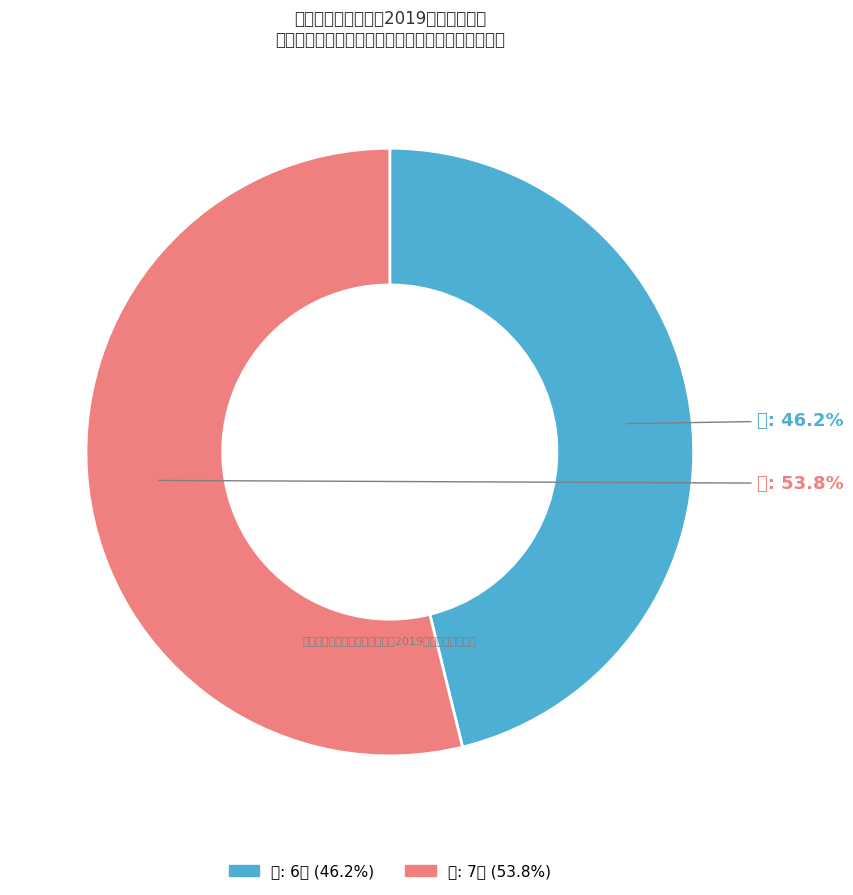

Which slice is the largest?

女